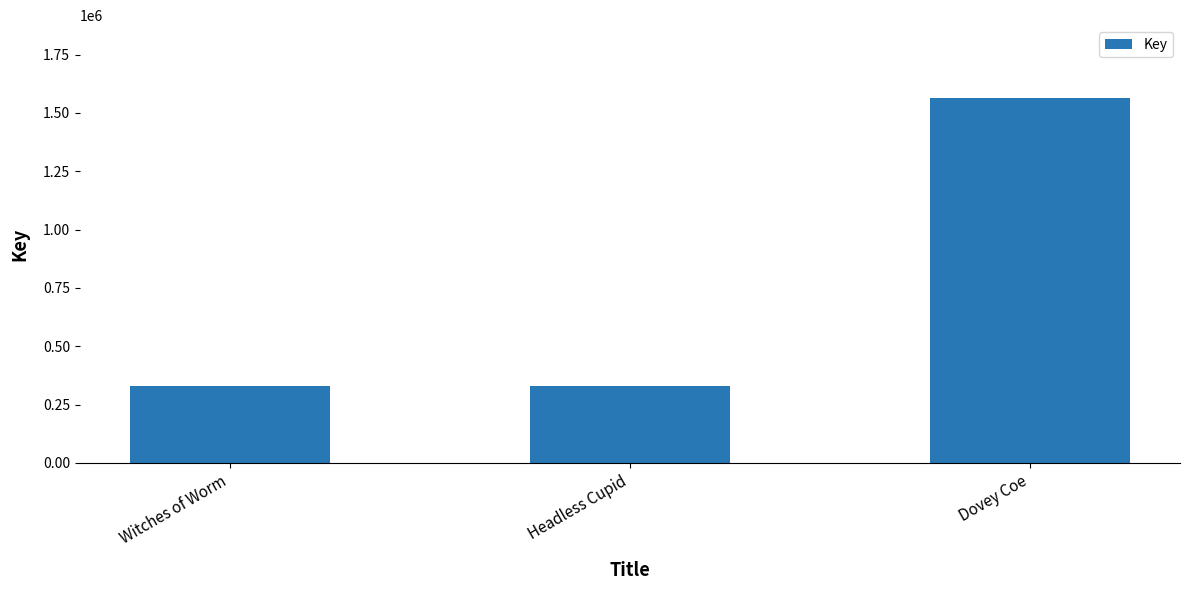

What is the label of the 1st bar from the right?

Dovey Coe